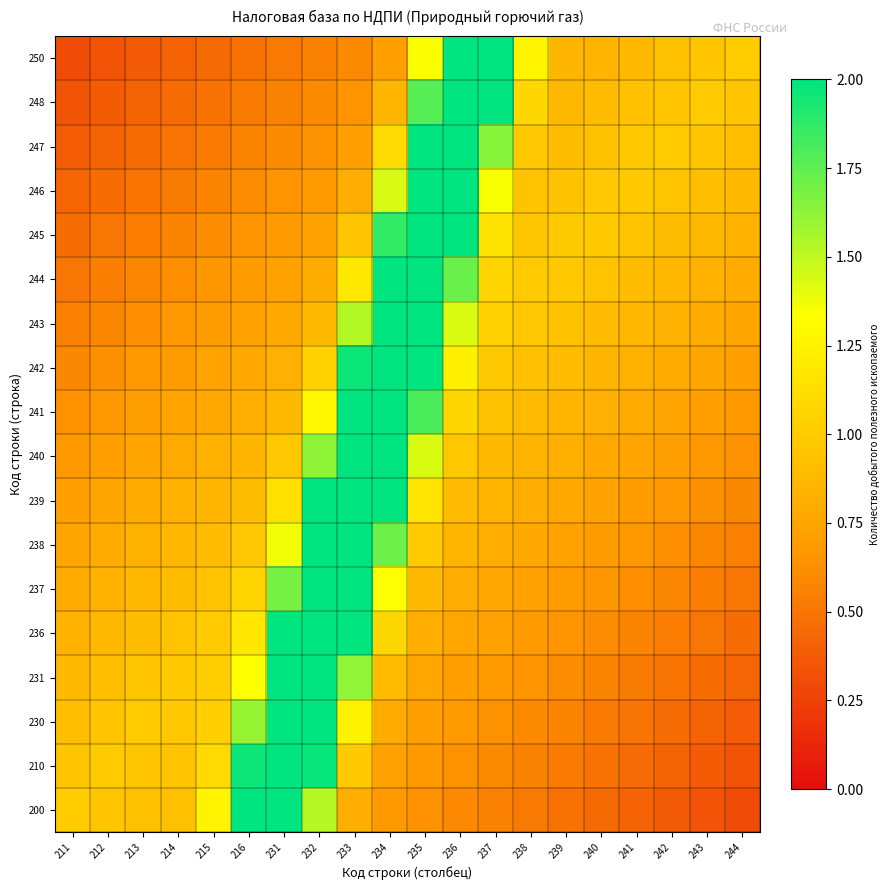

Reading right to left, list all the values displayed in this chart.

200: 244=0.3	243=0.3	242=0.4	241=0.4	240=0.4	239=0.5	238=0.5	237=0.6	236=0.6	235=0.6	234=0.7	233=0.8	232=1.5	231=2.0	216=2.0	215=1.3	214=0.9	213=0.9	212=1.0	211=1.0
210: 244=0.3	243=0.4	242=0.4	241=0.5	240=0.5	239=0.5	238=0.6	237=0.6	236=0.6	235=0.7	234=0.7	233=1.0	232=2.0	231=2.0	216=2.0	215=1.1	214=0.9	213=1.0	212=1.0	211=1.0
230: 244=0.4	243=0.4	242=0.5	241=0.5	240=0.5	239=0.6	238=0.6	237=0.6	236=0.7	235=0.7	234=0.8	233=1.2	232=2.0	231=2.0	216=1.6	215=1.0	214=1.0	213=1.0	212=1.0	211=0.9
231: 244=0.4	243=0.5	242=0.5	241=0.5	240=0.6	239=0.6	238=0.6	237=0.7	236=0.7	235=0.8	234=0.9	233=1.6	232=2.0	231=2.0	216=1.3	215=1.0	214=1.0	213=1.0	212=0.9	211=0.9
236: 244=0.5	243=0.5	242=0.5	241=0.6	240=0.6	239=0.6	238=0.7	237=0.7	236=0.8	235=0.8	234=1.1	233=2.0	232=2.0	231=2.0	216=1.2	215=1.0	214=0.9	213=0.9	212=0.9	211=0.8
237: 244=0.5	243=0.5	242=0.6	241=0.6	240=0.7	239=0.7	238=0.7	237=0.8	236=0.8	235=0.9	234=1.3	233=2.0	232=2.0	231=1.7	216=1.1	215=0.9	214=0.9	213=0.9	212=0.8	211=0.8
238: 244=0.5	243=0.6	242=0.6	241=0.7	240=0.7	239=0.7	238=0.8	237=0.8	236=0.8	235=1.0	234=1.7	233=2.0	232=2.0	231=1.4	216=1.0	215=0.9	214=0.9	213=0.8	212=0.8	211=0.8
239: 244=0.6	243=0.6	242=0.7	241=0.7	240=0.7	239=0.8	238=0.8	237=0.8	236=0.9	235=1.2	234=2.0	233=2.0	232=2.0	231=1.1	216=0.9	215=0.9	214=0.8	213=0.8	212=0.7	211=0.7
240: 244=0.6	243=0.7	242=0.7	241=0.7	240=0.8	239=0.8	238=0.9	237=0.9	236=1.0	235=1.4	234=2.0	233=2.0	232=1.6	231=1.0	216=0.9	215=0.8	214=0.8	213=0.7	212=0.7	211=0.7
241: 244=0.7	243=0.7	242=0.7	241=0.8	240=0.8	239=0.9	238=0.9	237=0.9	236=1.1	235=1.8	234=2.0	233=2.0	232=1.3	231=0.9	216=0.8	215=0.8	214=0.7	213=0.7	212=0.7	211=0.6
242: 244=0.7	243=0.7	242=0.8	241=0.8	240=0.9	239=0.9	238=0.9	237=1.0	236=1.2	235=2.0	234=2.0	233=2.0	232=1.0	231=0.8	216=0.8	215=0.7	214=0.7	213=0.7	212=0.6	211=0.6
243: 244=0.8	243=0.8	242=0.8	241=0.9	240=0.9	239=0.9	238=1.0	237=1.0	236=1.4	235=2.0	234=2.0	233=1.5	232=0.9	231=0.8	216=0.7	215=0.7	214=0.7	213=0.6	212=0.6	211=0.5
244: 244=0.8	243=0.8	242=0.9	241=0.9	240=0.9	239=1.0	238=1.0	237=1.1	236=1.7	235=2.0	234=2.0	233=1.2	232=0.8	231=0.7	216=0.7	215=0.7	214=0.6	213=0.6	212=0.5	211=0.5
245: 244=0.8	243=0.9	242=0.9	241=0.9	240=1.0	239=1.0	238=1.0	237=1.2	236=2.0	235=2.0	234=1.9	233=1.0	232=0.7	231=0.7	216=0.6	215=0.6	214=0.6	213=0.5	212=0.5	211=0.5
246: 244=0.9	243=0.9	242=1.0	241=1.0	240=1.0	239=0.9	238=0.9	237=1.3	236=2.0	235=2.0	234=1.4	233=0.8	232=0.7	231=0.6	216=0.6	215=0.6	214=0.5	213=0.5	212=0.5	211=0.4
247: 244=0.9	243=1.0	242=1.0	241=1.0	240=0.9	239=0.9	238=1.0	237=1.6	236=2.0	235=2.0	234=1.1	233=0.7	232=0.6	231=0.6	216=0.6	215=0.5	214=0.5	213=0.5	212=0.4	211=0.4
248: 244=1.0	243=1.0	242=1.0	241=0.9	240=0.9	239=0.9	238=1.1	237=2.0	236=2.0	235=1.8	234=0.9	233=0.6	232=0.6	231=0.6	216=0.5	215=0.5	214=0.5	213=0.4	212=0.4	211=0.3
250: 244=1.0	243=1.0	242=0.9	241=0.9	240=0.9	239=0.9	238=1.3	237=2.0	236=2.0	235=1.3	234=0.7	233=0.6	232=0.6	231=0.5	216=0.5	215=0.4	214=0.4	213=0.4	212=0.3	211=0.3